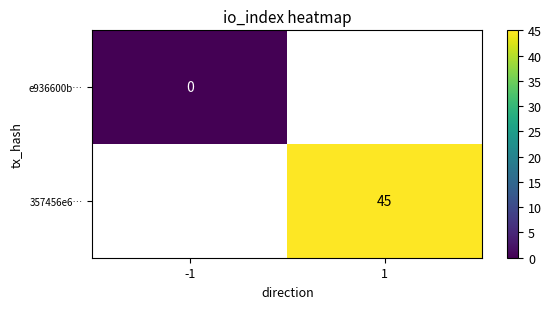

The value of 357456e6… at 1 is 67. True or false?

False